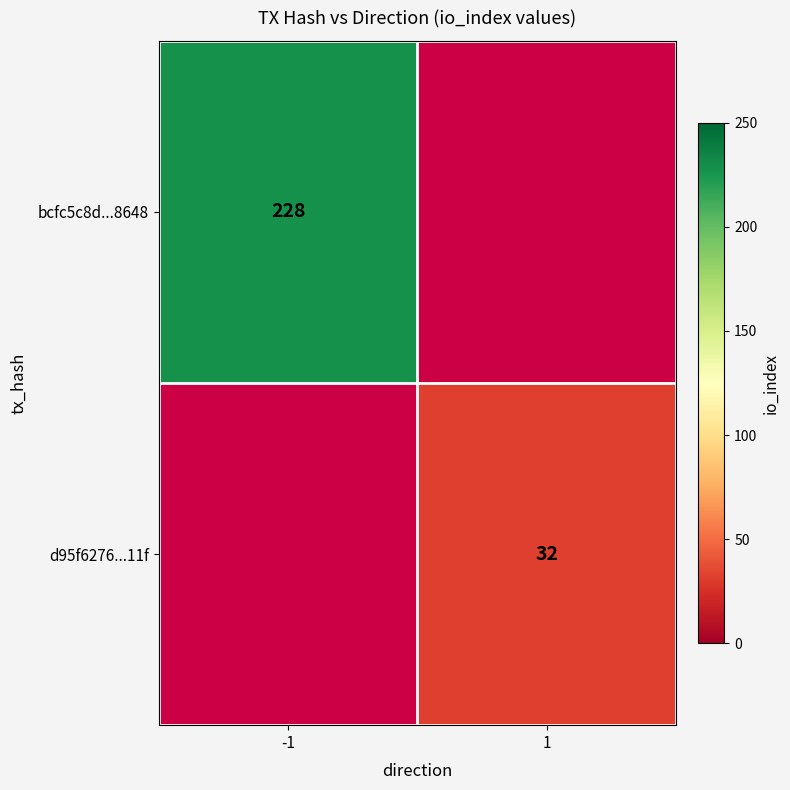

Between 1 and -1, which is larger?

-1